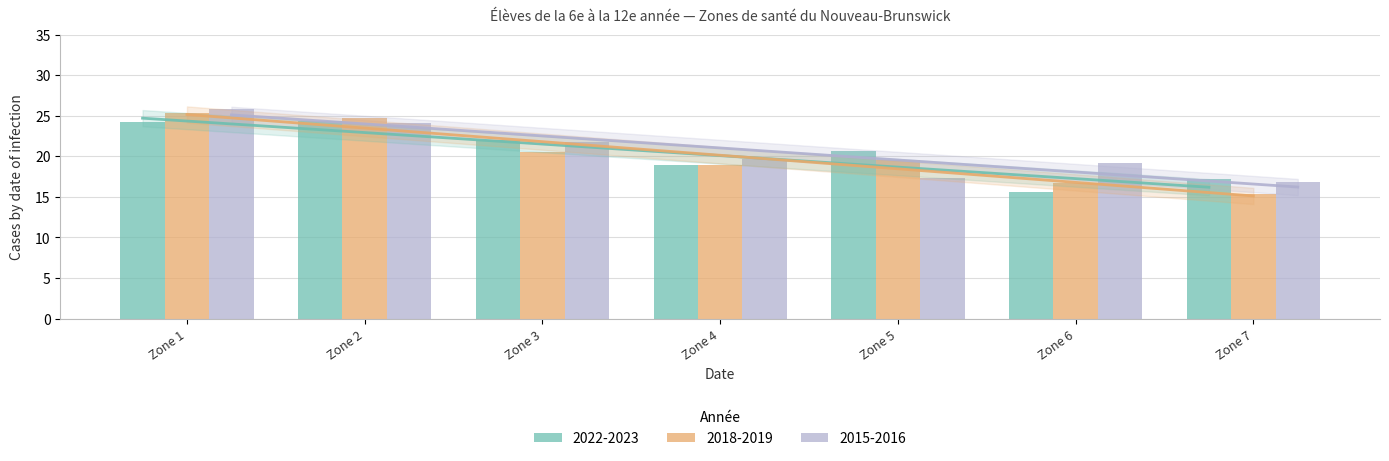

List the series in order of their peak value, lowest first.

2022-2023, 2018-2019, 2015-2016